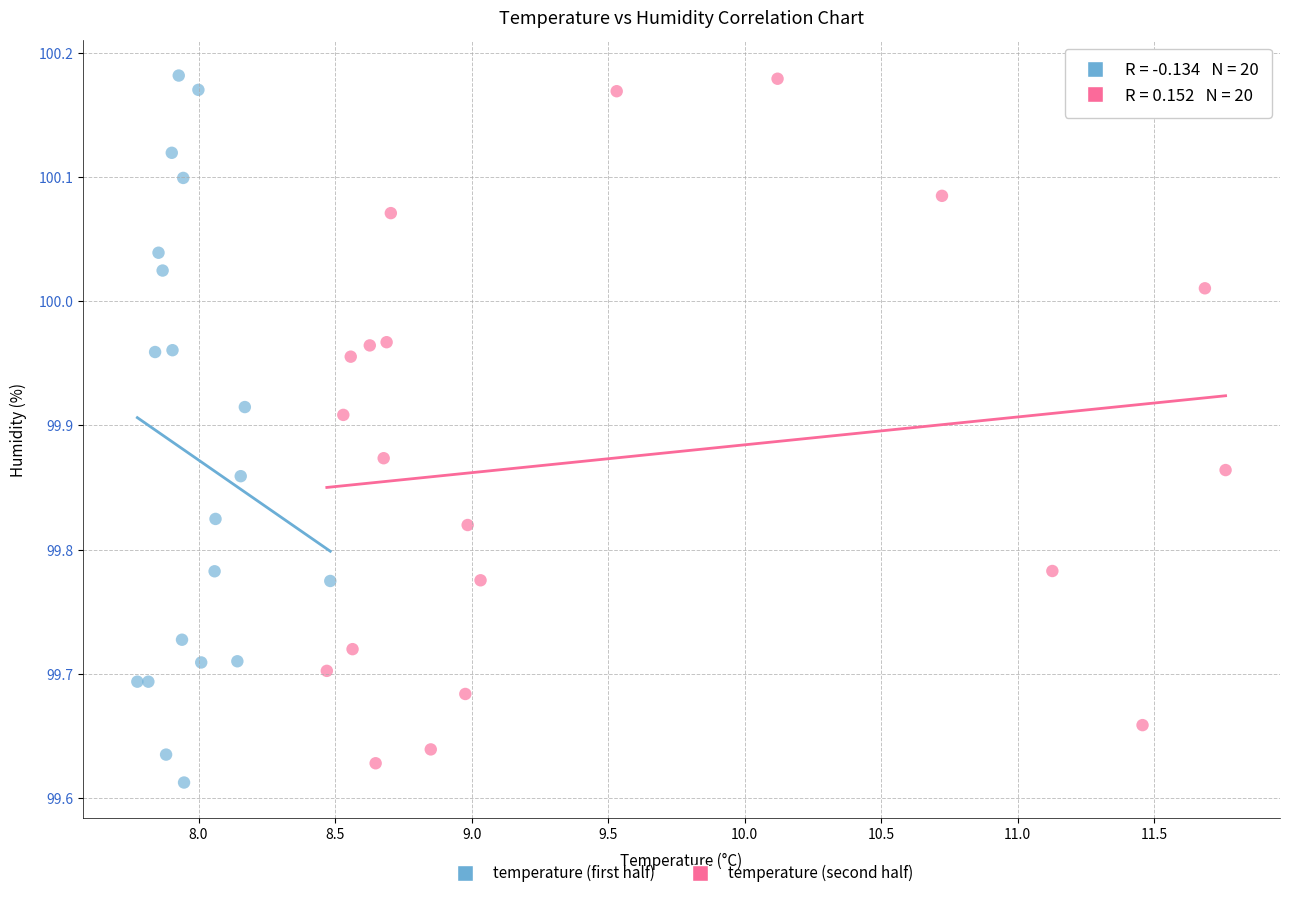

Which series has the largest Y range (max minus min)?

temperature (first half)